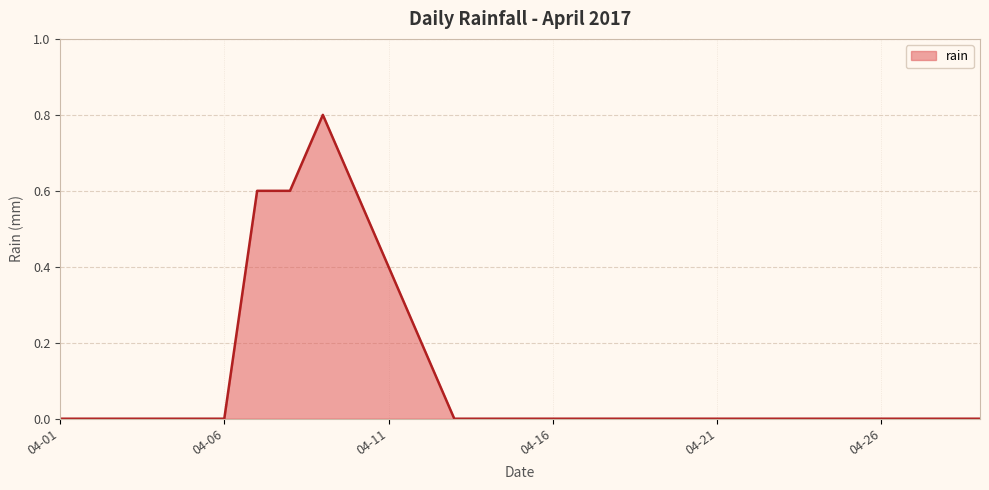

Reading left to right, extract all data points from this chart.

0.0	0.0	0.0	0.0	0.0	0.0	0.6	0.6	0.8	0.6	0.4	0.2	0.0	0.0	0.0	0.0	0.0	0.0	0.0	0.0	0.0	0.0	0.0	0.0	0.0	0.0	0.0	0.0	0.0